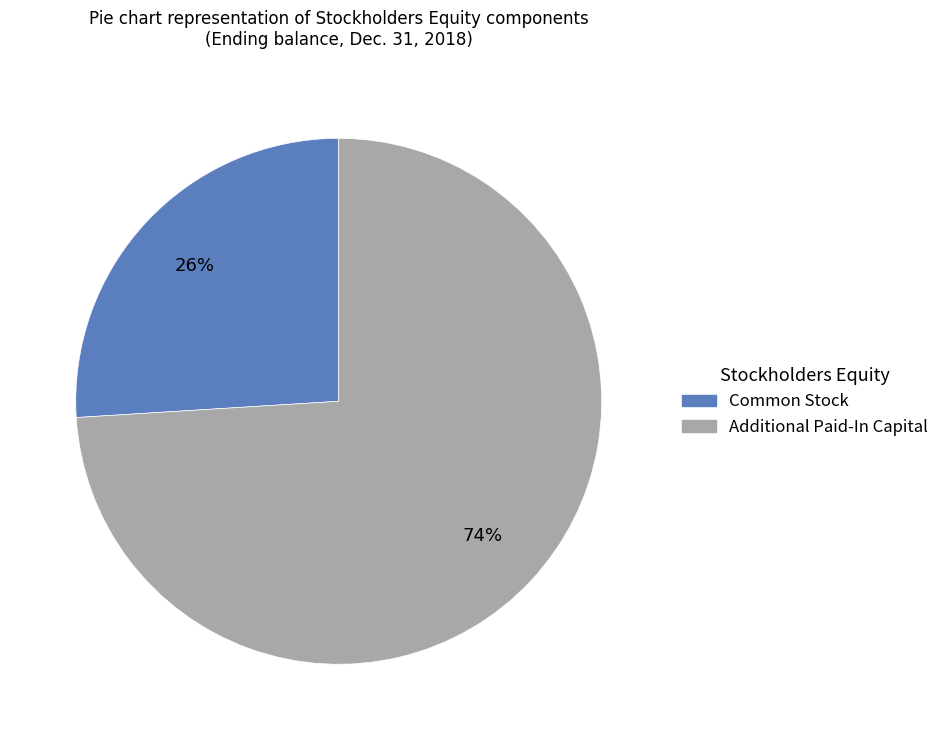

Do Common Stock and Additional Paid-In Capital together represent more than half of the pie?

Yes